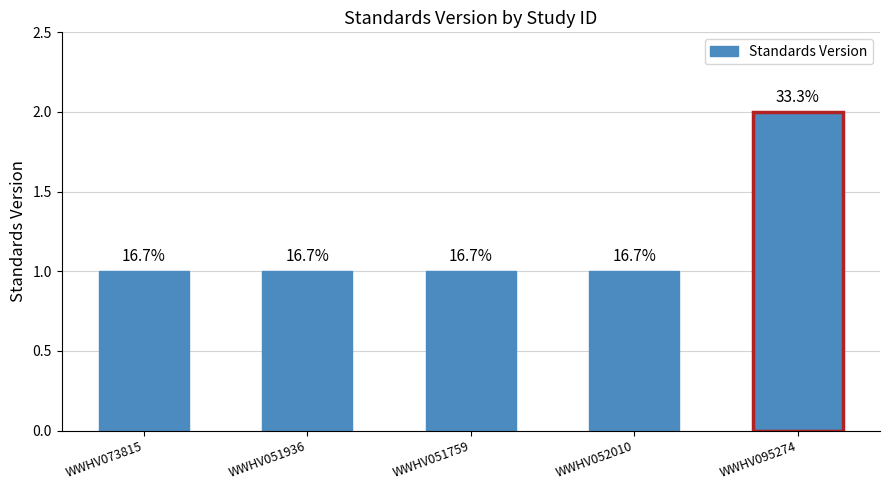

Between WWHV095274 and WWHV073815, which is larger?

WWHV095274